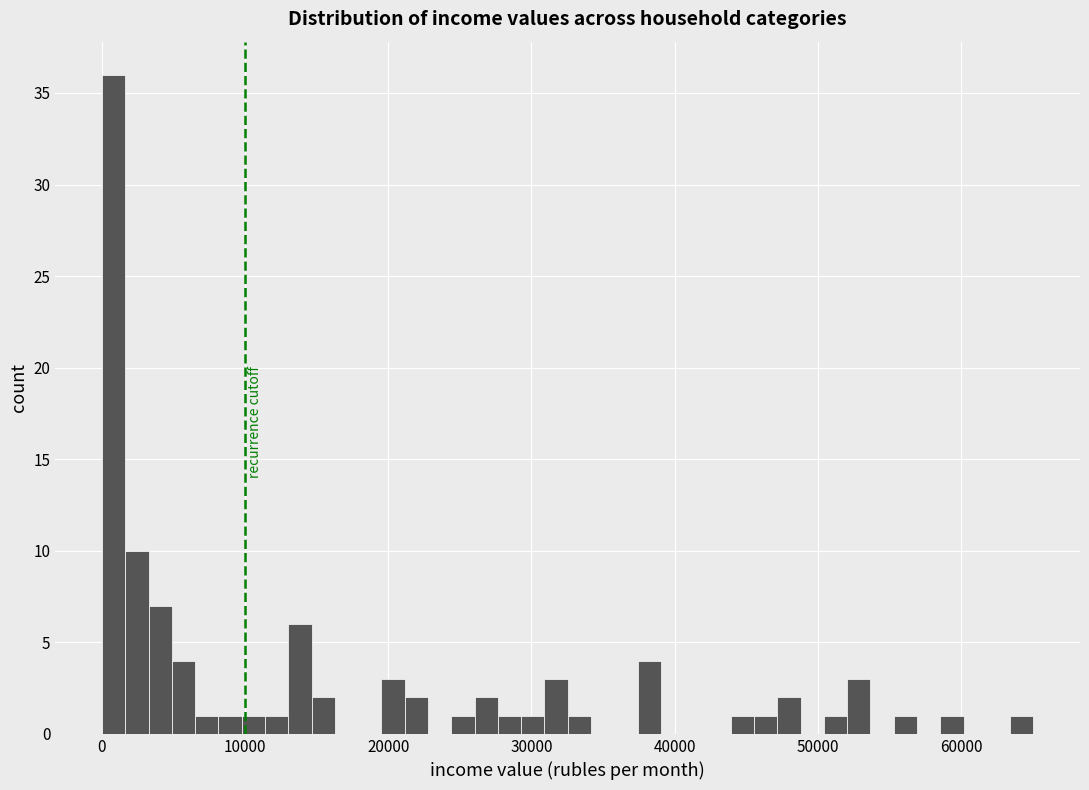

Read against the x-axis, roughly where is the centre of the tallest bar?

1000